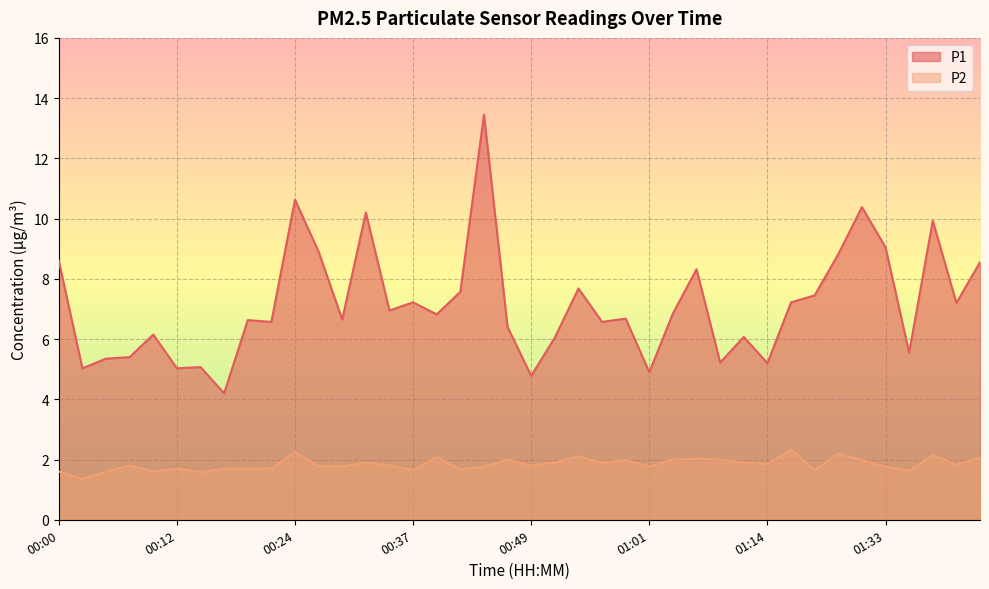

Between 00:24 and 01:01, which is larger?

00:24